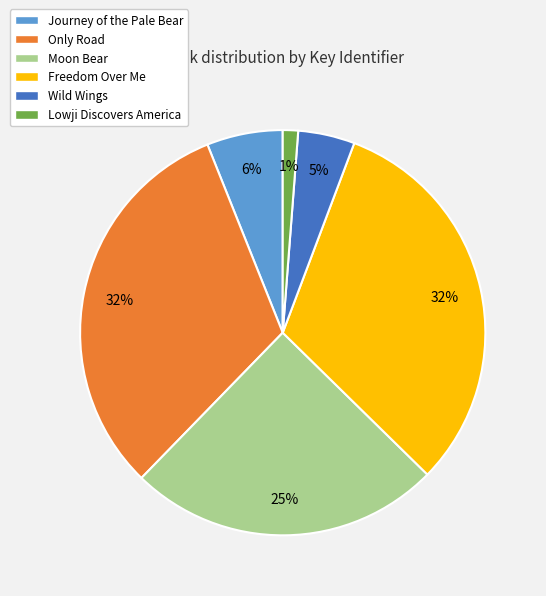

Is it true that Moon Bear is 25% of the pie?

True